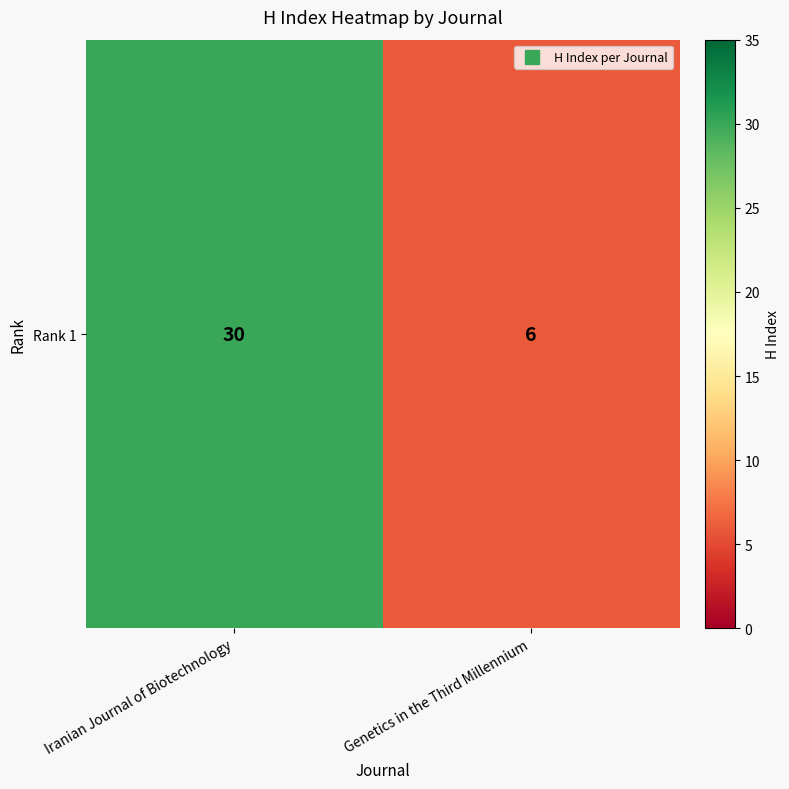

Reading left to right, transcribe all the data shown in this chart.

Iranian Journal of Biotechnology=30	Genetics in the Third Millennium=6